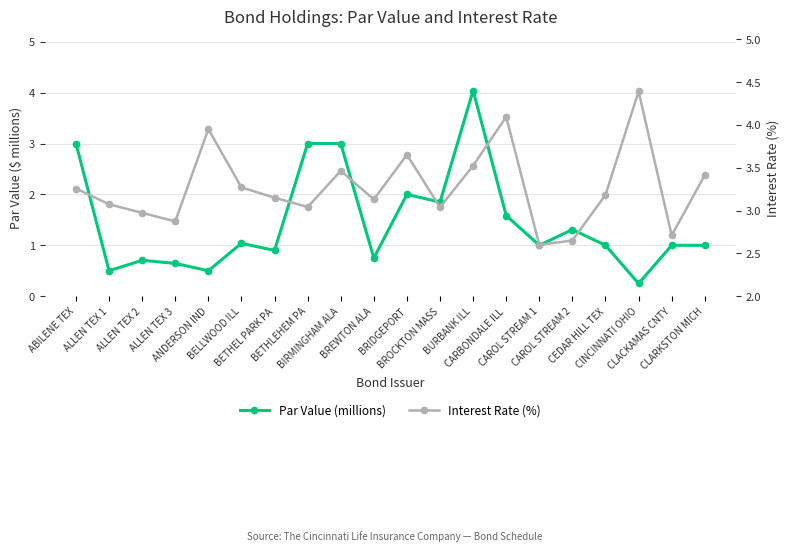

How many intersections are there between Par Value (millions) and Interest Rate (%)?

2